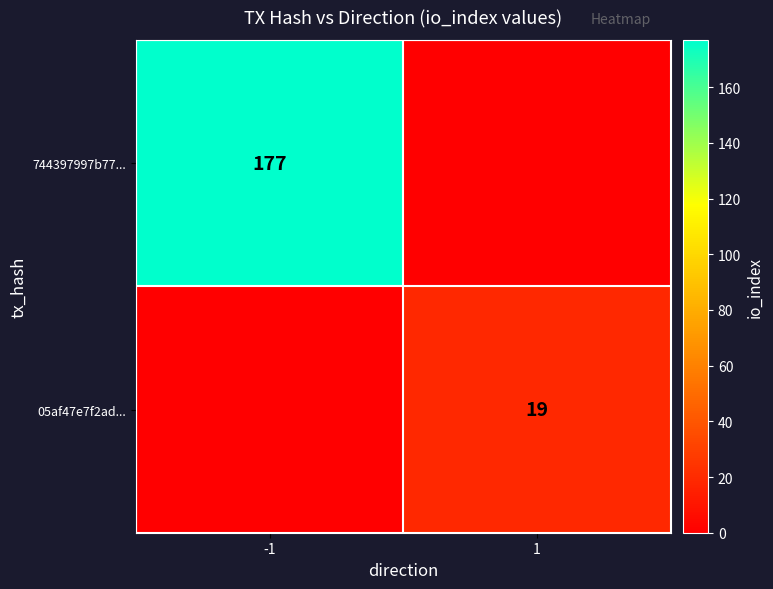

The value of 744397997b77... at -1 is 259. True or false?

False